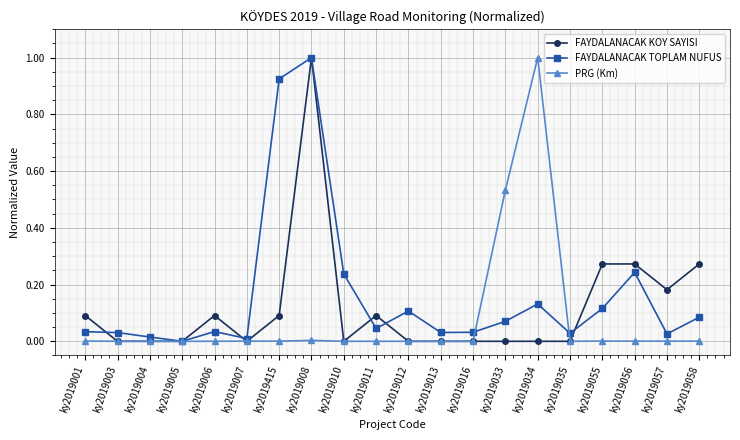

The PRG (Km) series shows 0.0 at ky2019415. True or false?

True